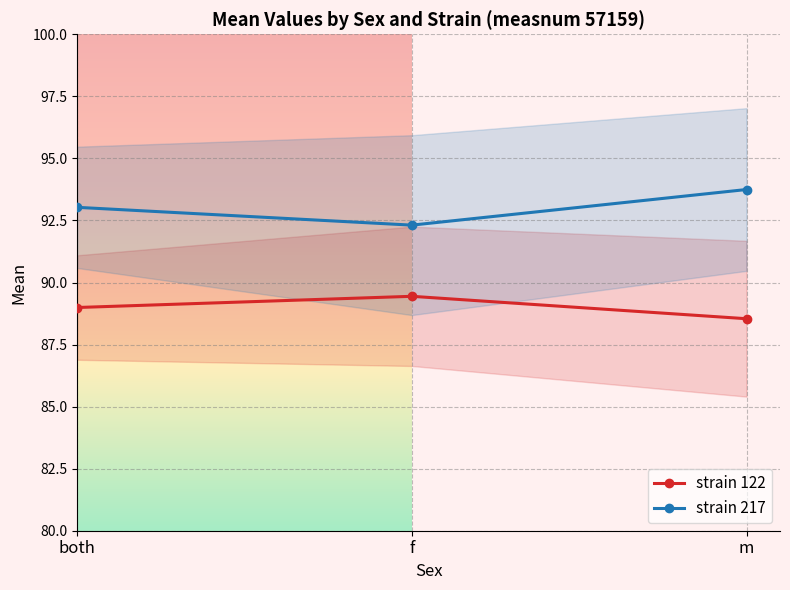

Is it true that strain 122 equals 89.4 at f?

True